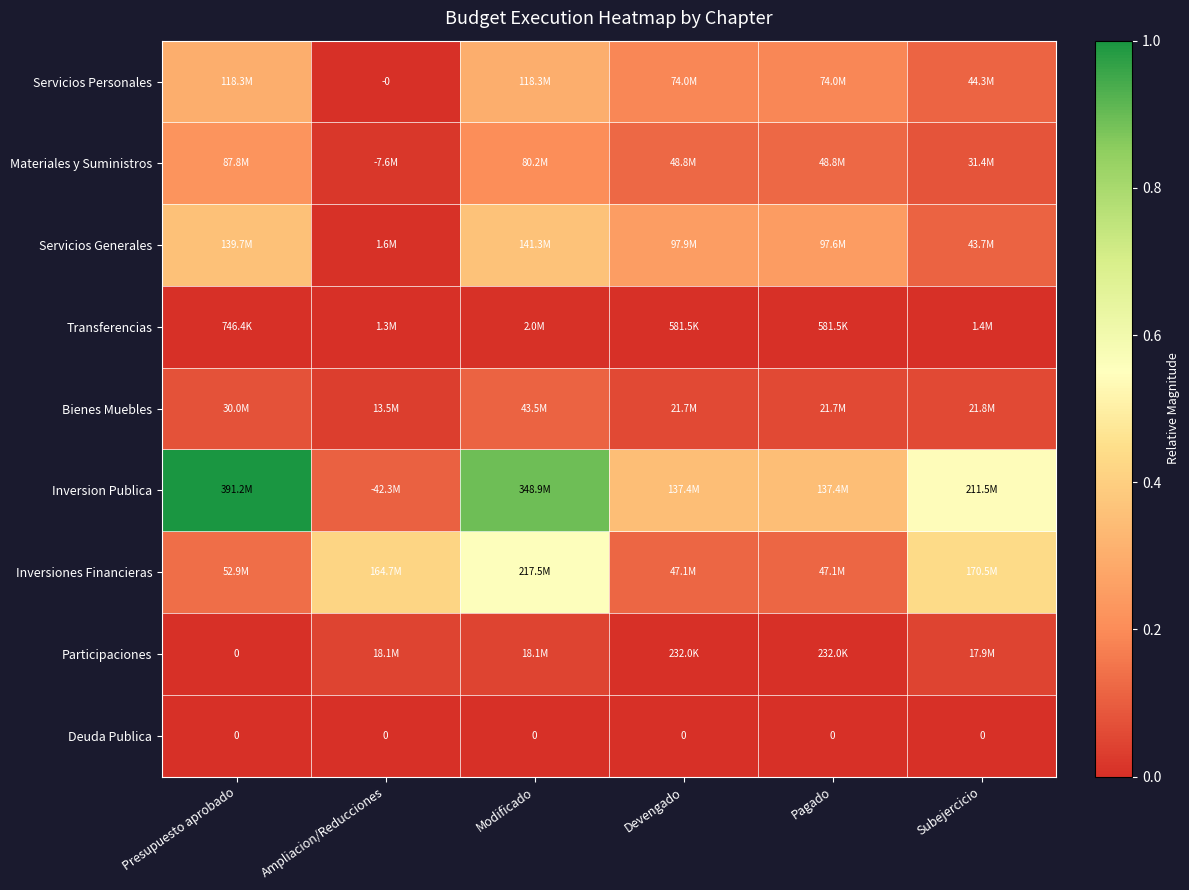

Which has a higher value, Subejercicio or Devengado?

Devengado